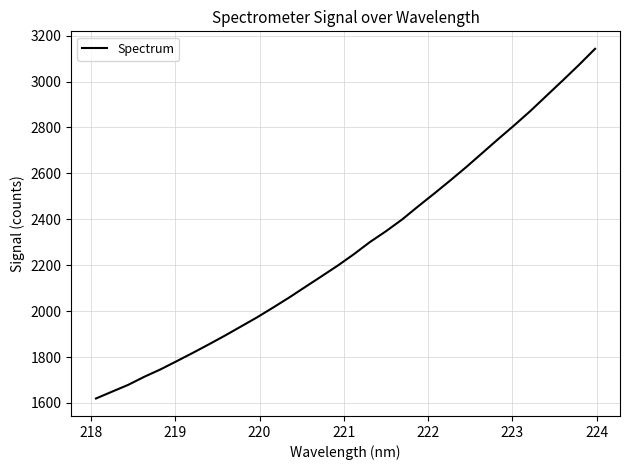

What is the smallest value displayed?

1619.5